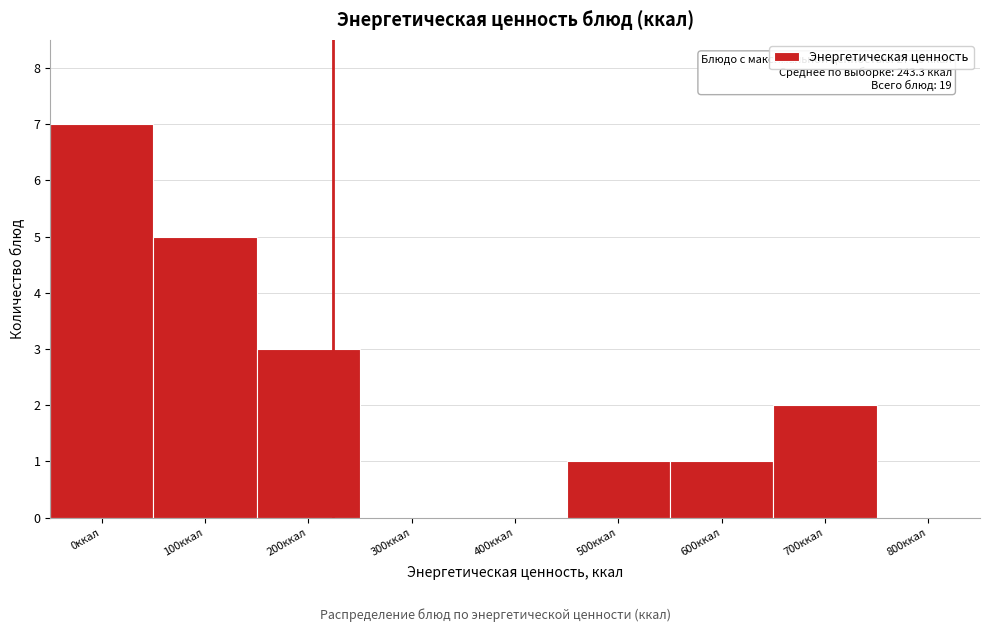

Reading left to right, what are all the values shown in this chart?

0ккал=7	100ккал=5	200ккал=3	300ккал=0	400ккал=0	500ккал=1	600ккал=1	700ккал=2	800ккал=0